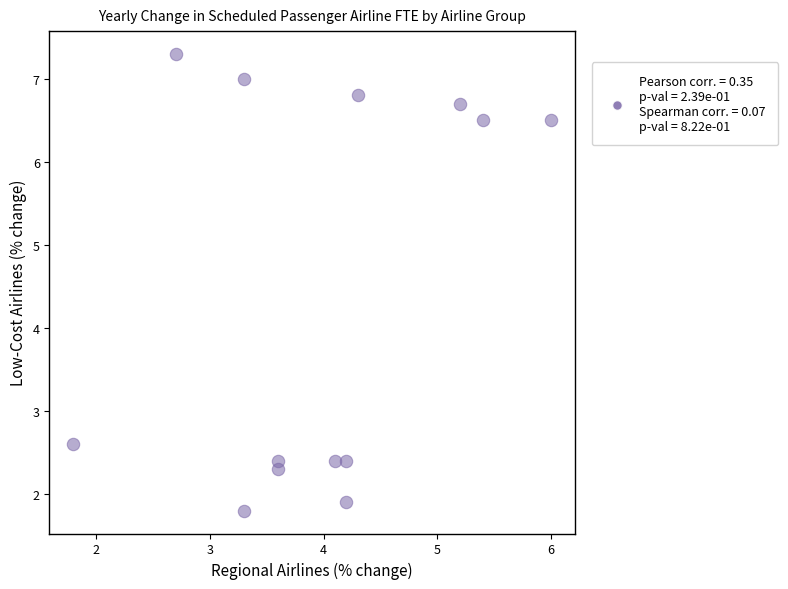

What is the range of Y values (max minus min)?

5.5